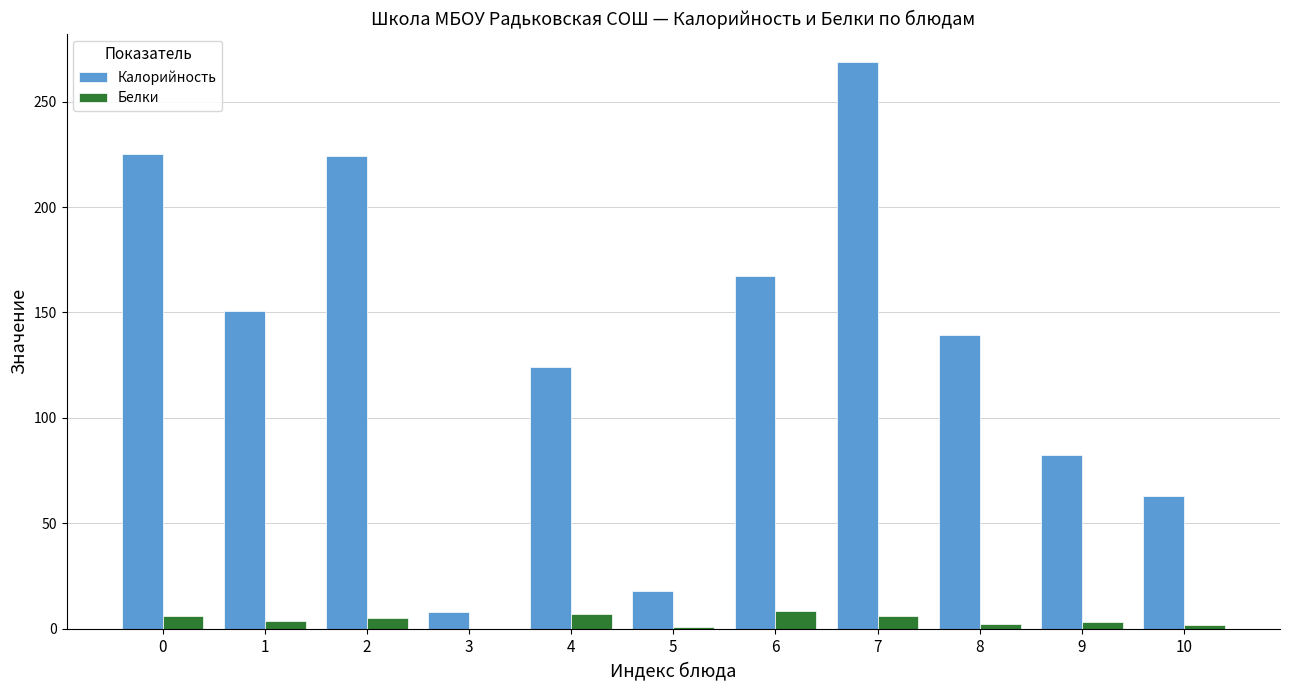

What are all the series names shown in the legend?

Калорийность, Белки